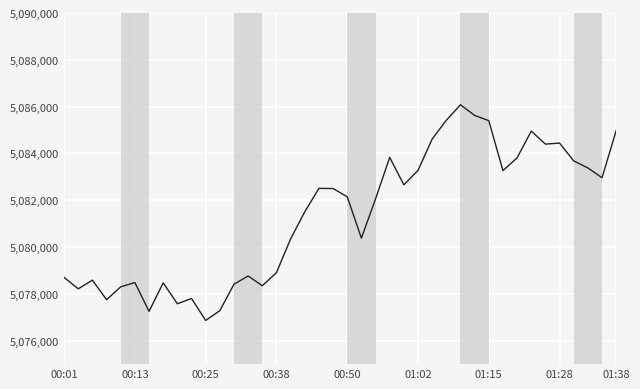

Count the number of categories in the chart.

40